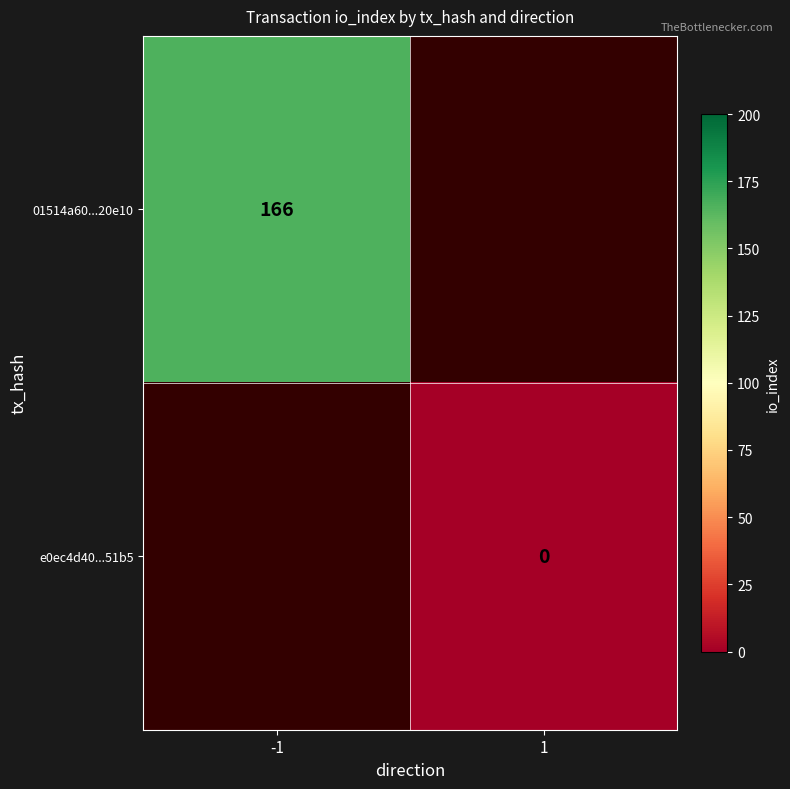

Is it true that 01514a60...20e10 equals 42 at -1?

False